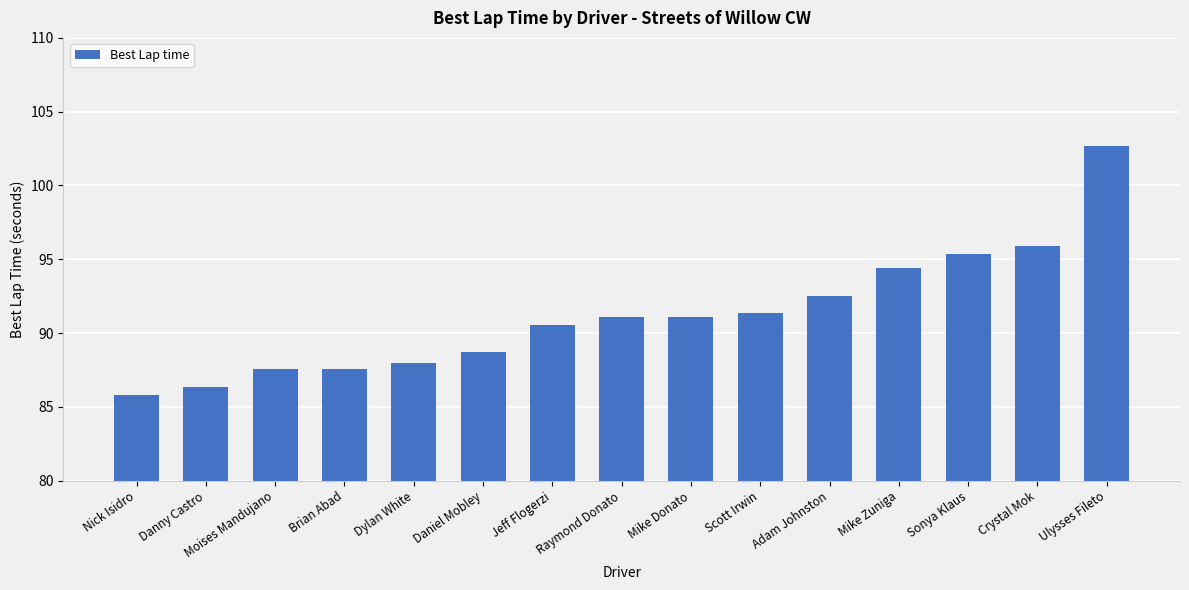

What is the change in value from Danny Castro to Brian Abad?

+1.3